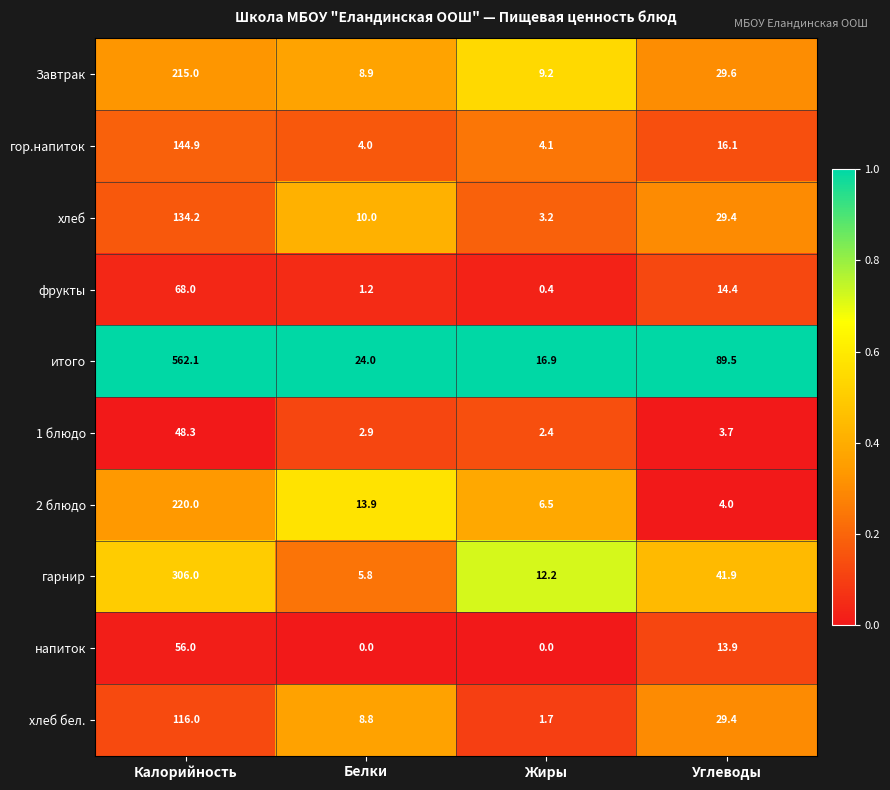

Which series has the widest spread of values?

итого